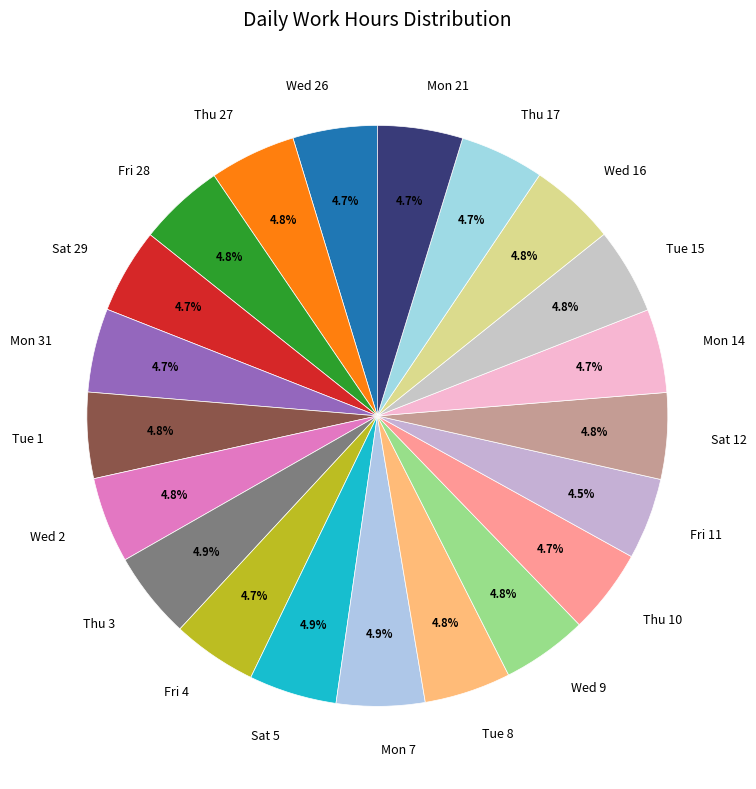

Is there any slice that represents more than half of the pie?

No